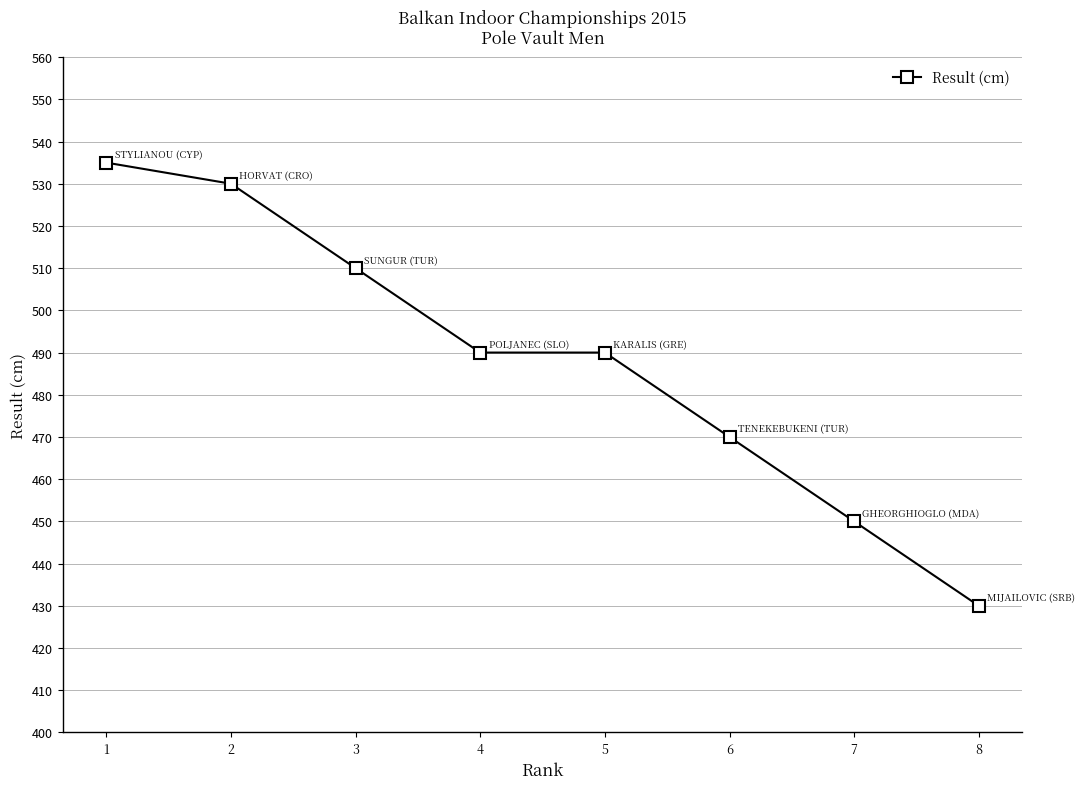

What is the difference between the maximum and minimum values?

105